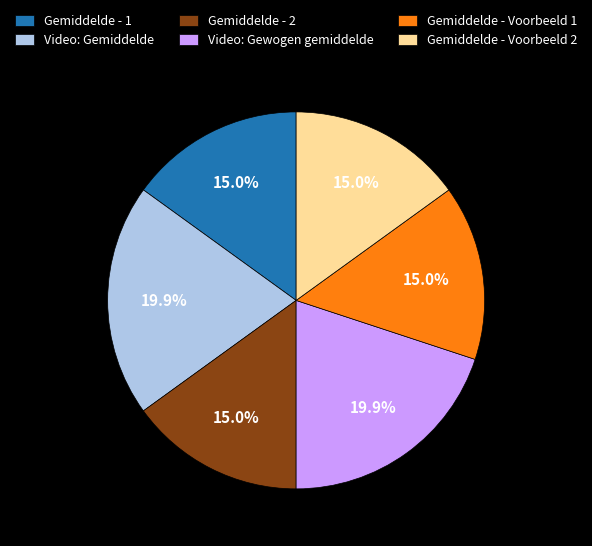

How many slices are in this pie chart?

6